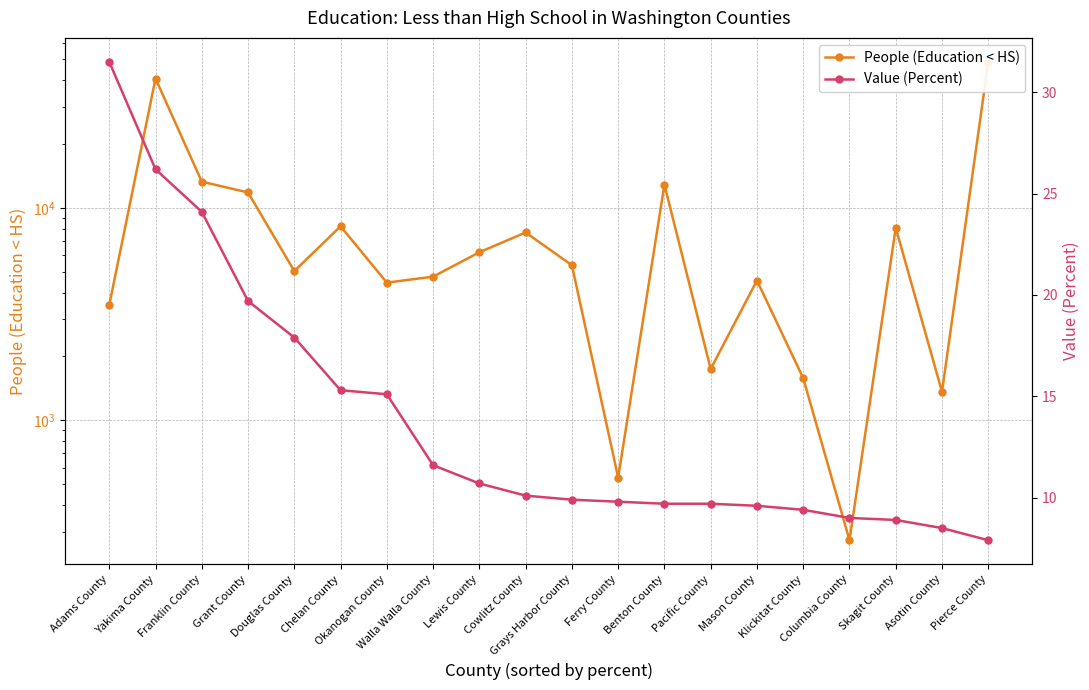

What is the sum of all Value (Percent) values?

274.6